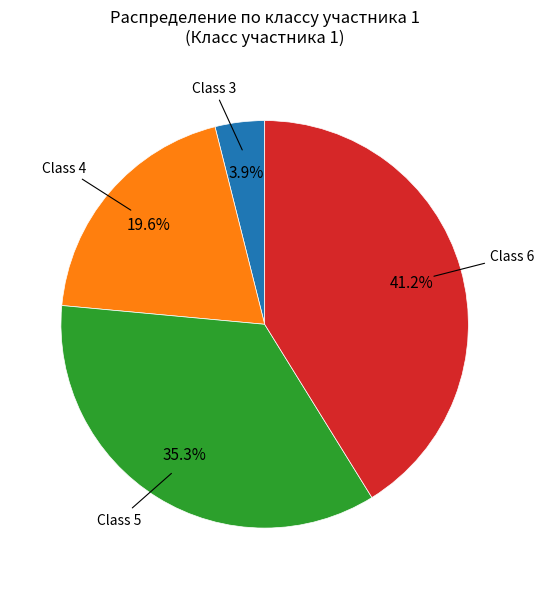

Does any single category account for the majority?

No